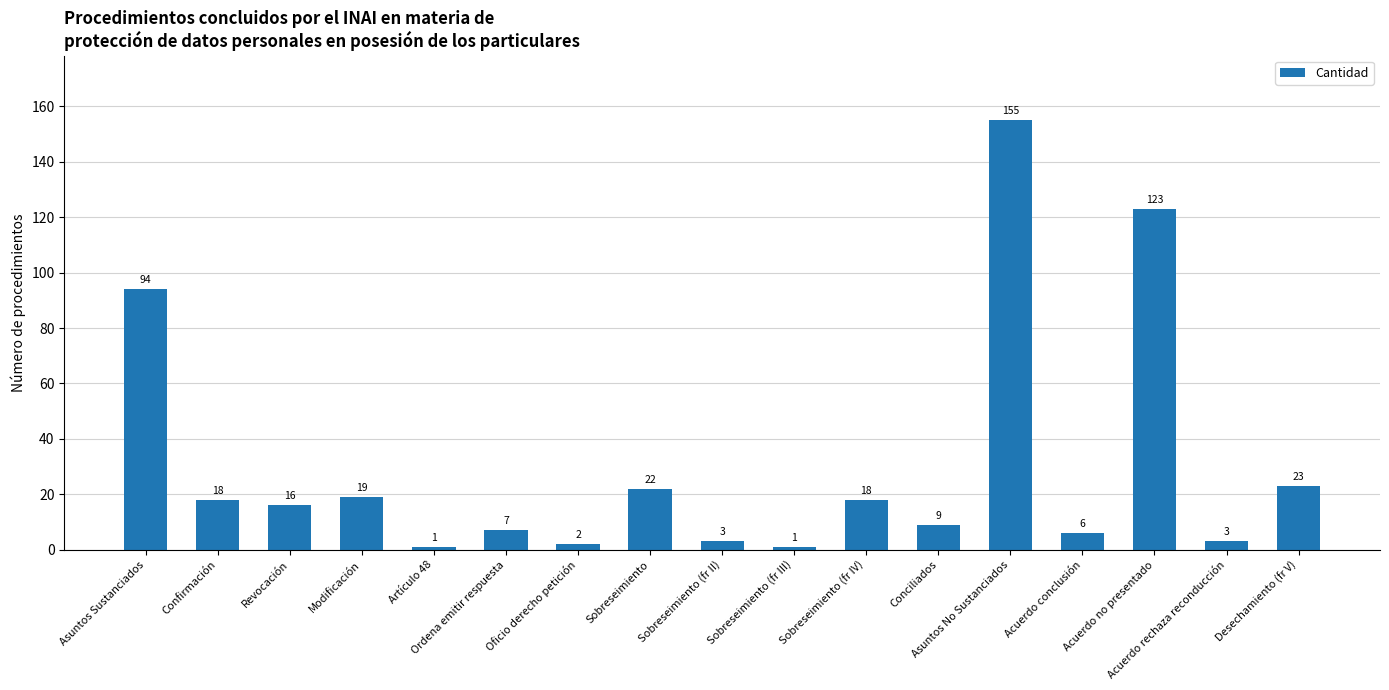

At which category does the chart reach its peak across all series?

Asuntos No Sustanciados